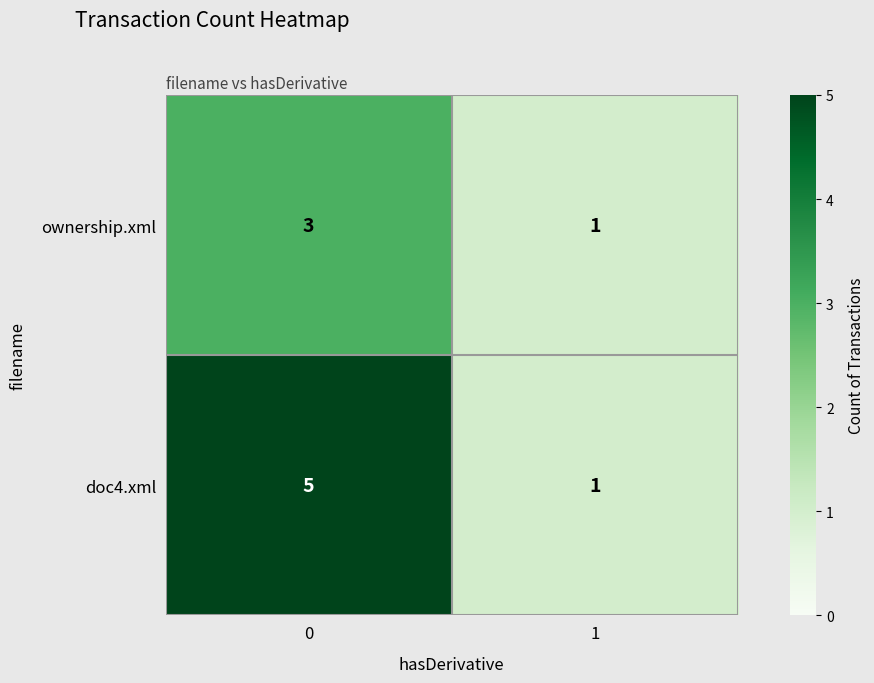

Reading right to left, list all the values displayed in this chart.

ownership.xml: 1	3
doc4.xml: 1	5